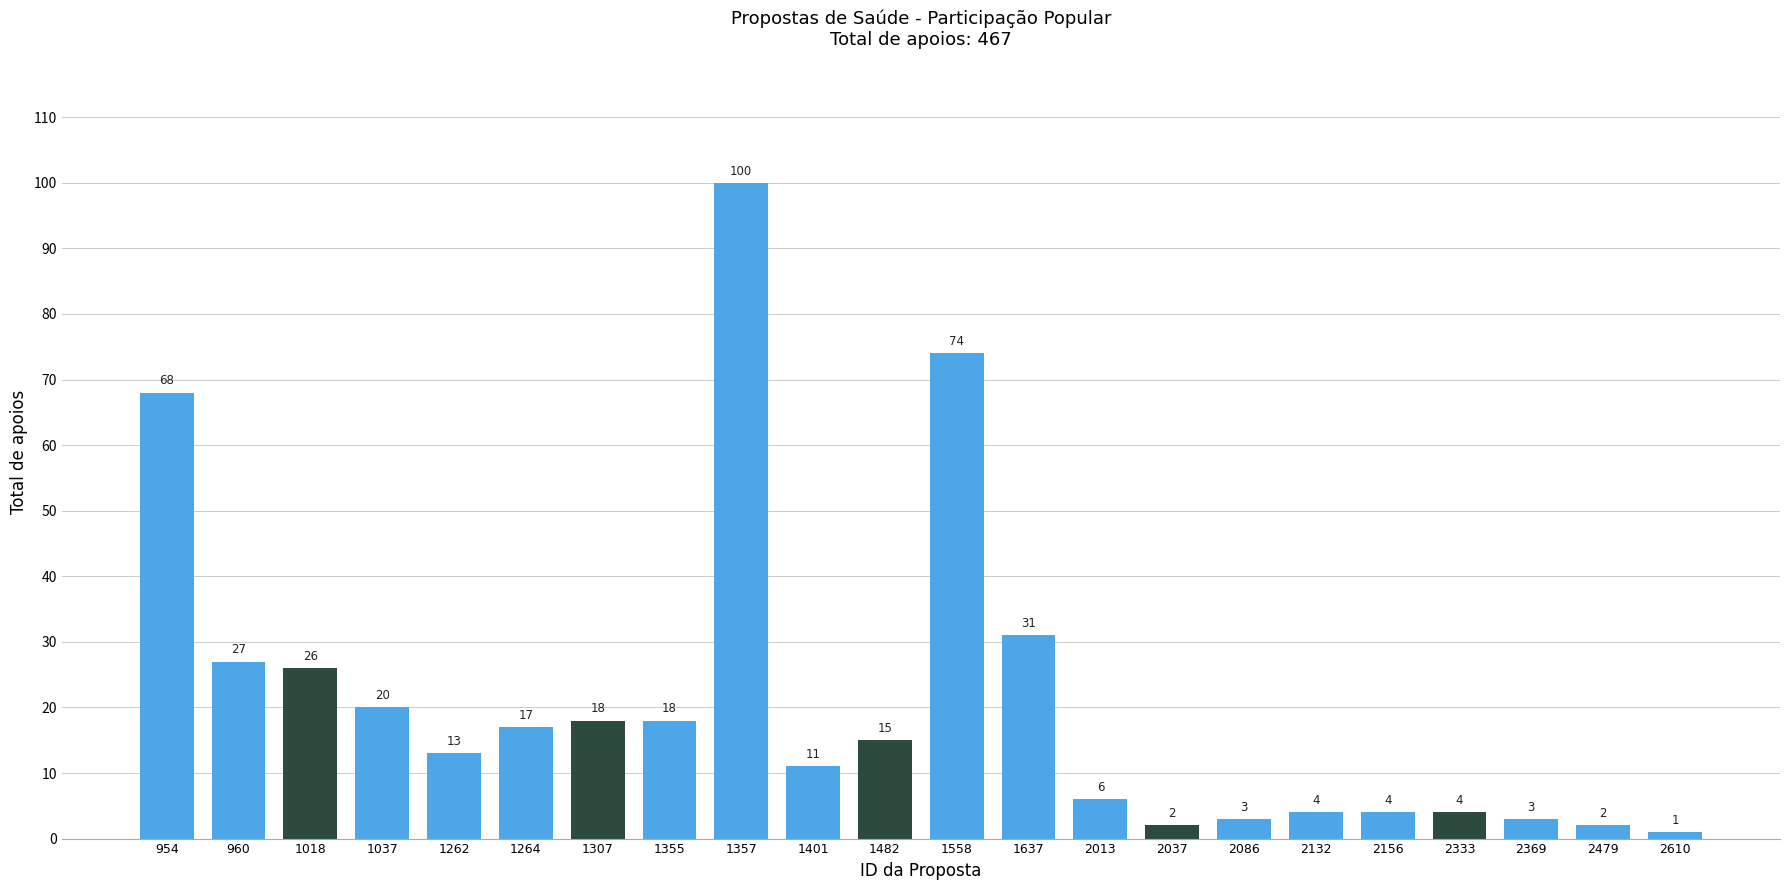

Reading left to right, what are all the values shown in this chart?

68	27	26	20	13	17	18	18	100	11	15	74	31	6	2	3	4	4	4	3	2	1